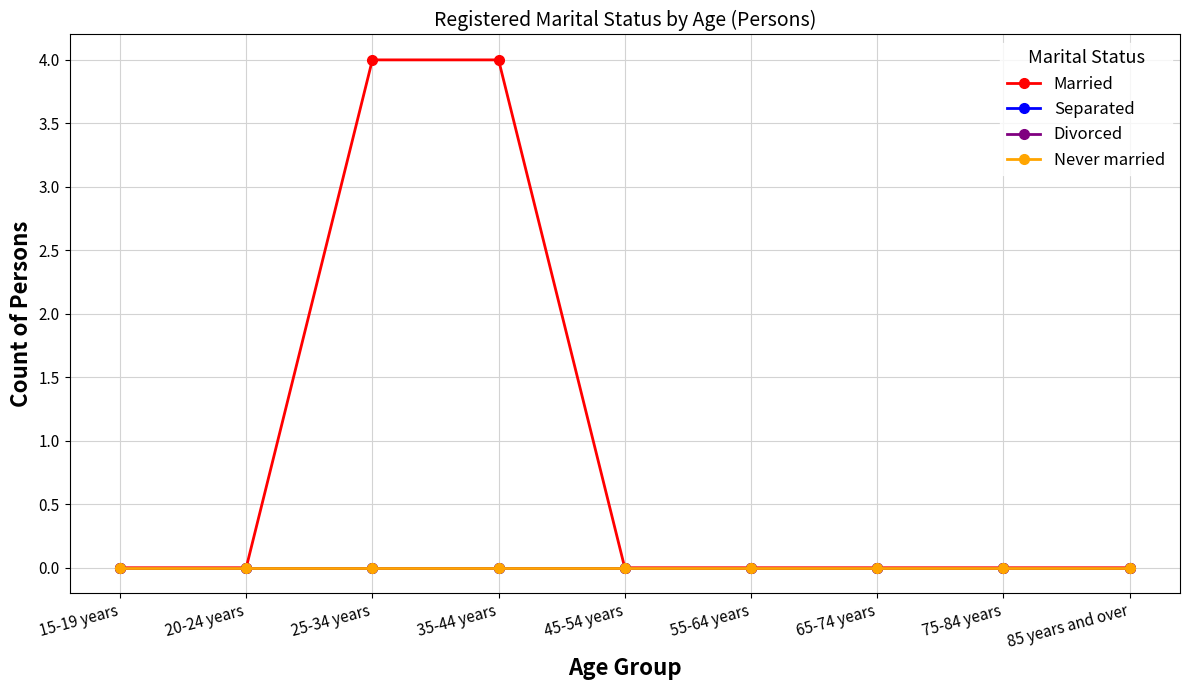

Which series has the widest spread of values?

Married